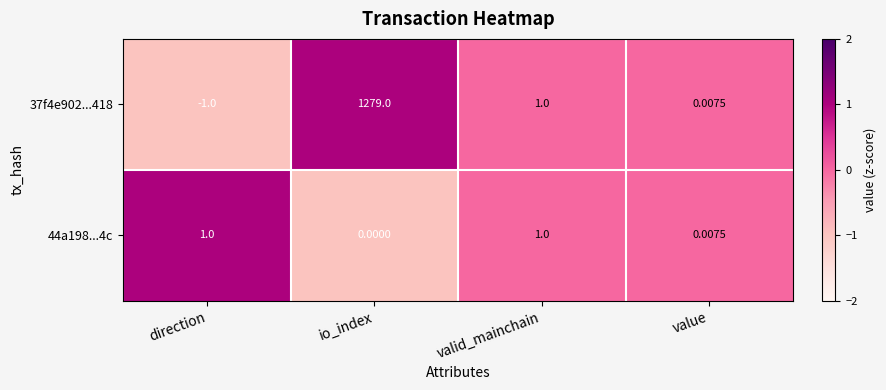

At which label does 37f4e902...418 first exceed 1?

io_index